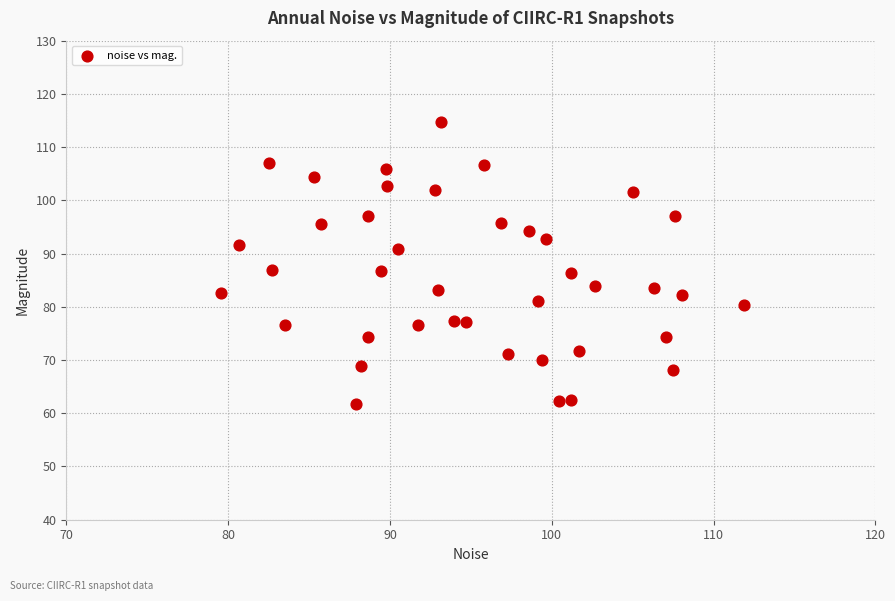

What is the range of Y values (max minus min)?

52.8